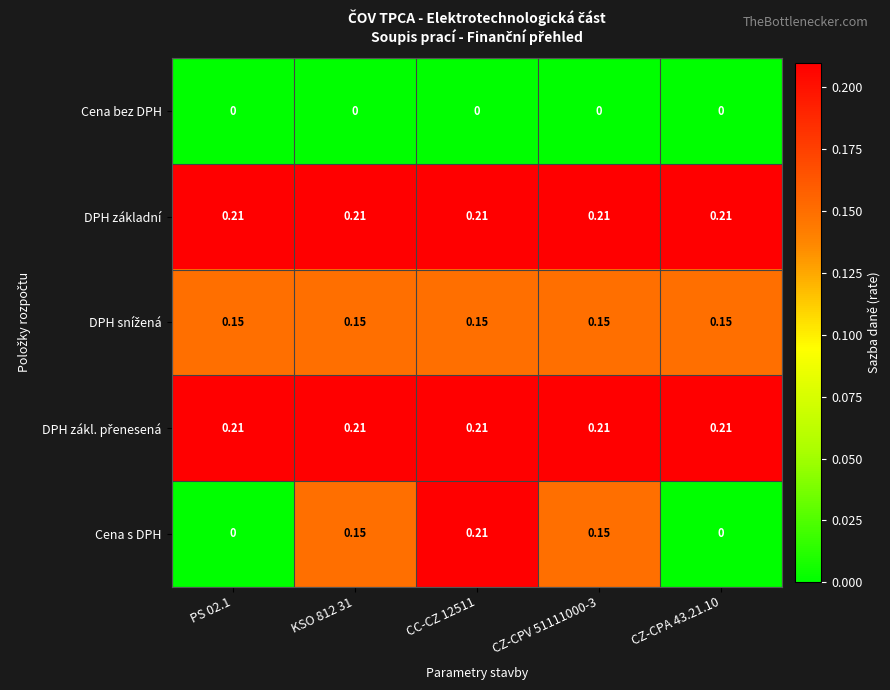

Which series changed the most between PS 02.1 and CZ-CPV 51111000-3?

Cena s DPH